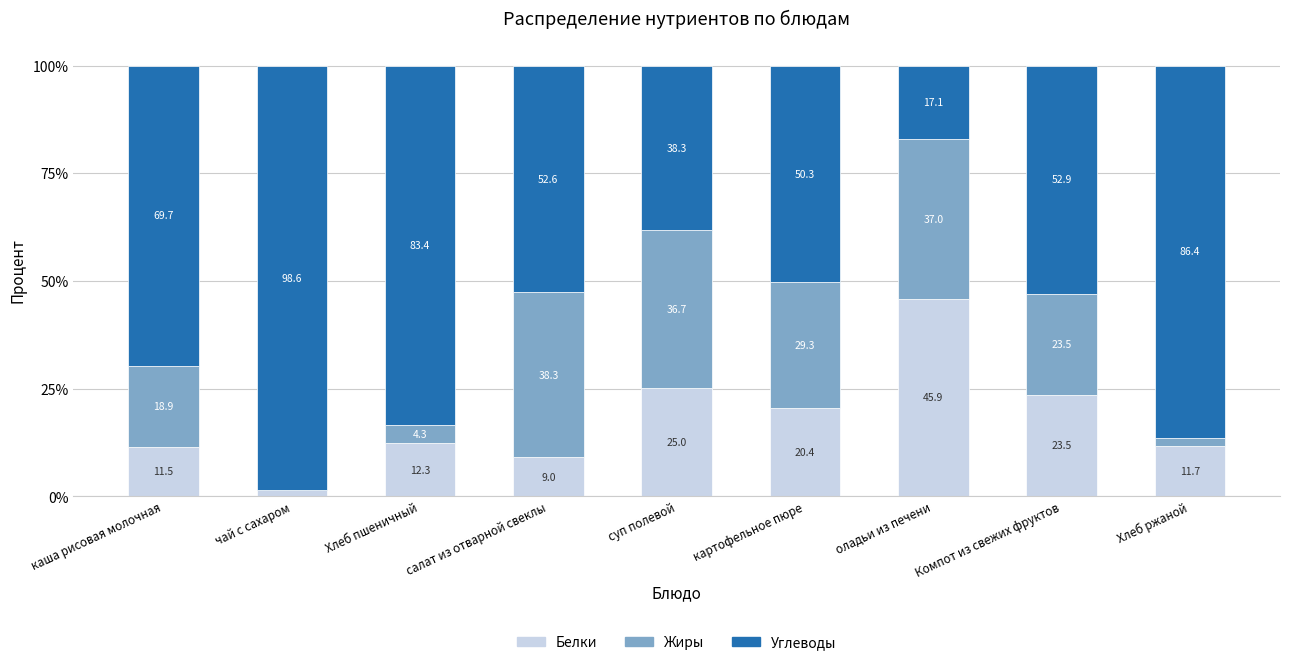

What is the sum of the Белки values at каша рисовая молочная and Хлеб пшеничный?

23.8